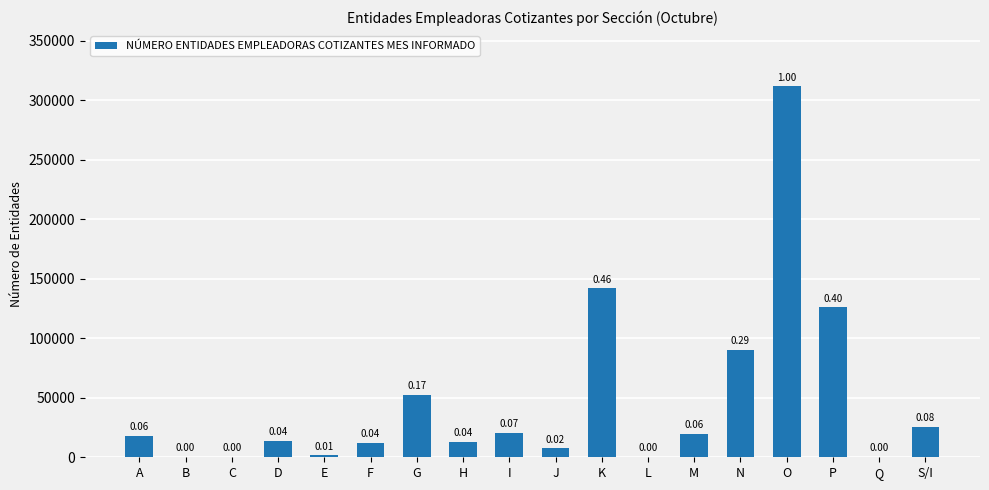

What is the change in value from H to S/I?

+12292